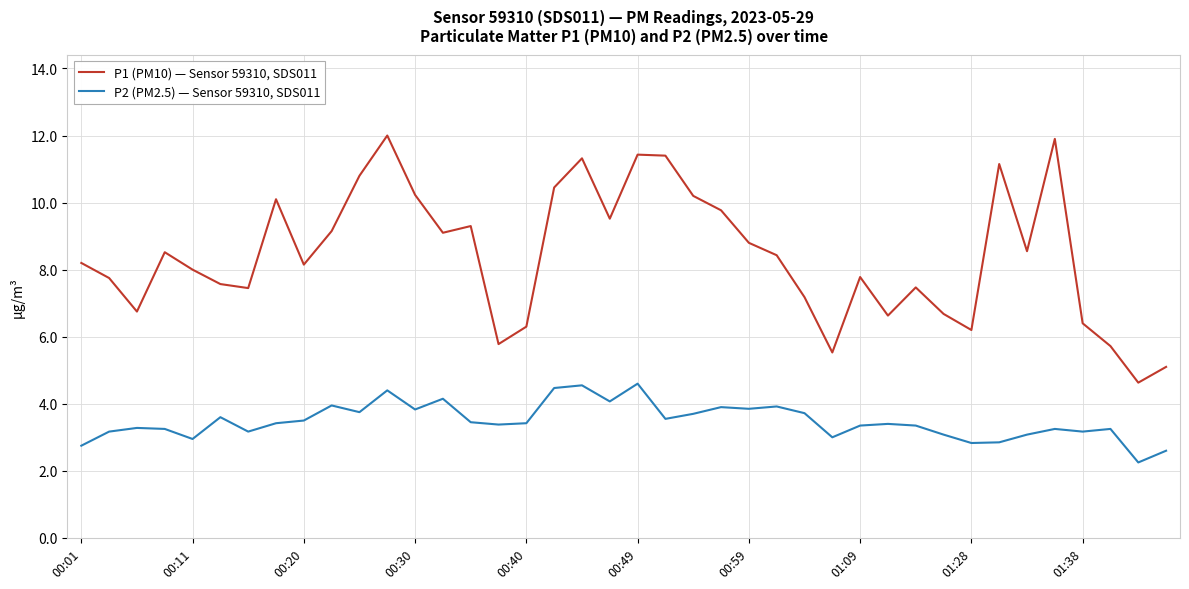

What is the maximum value shown in the chart?

12.0